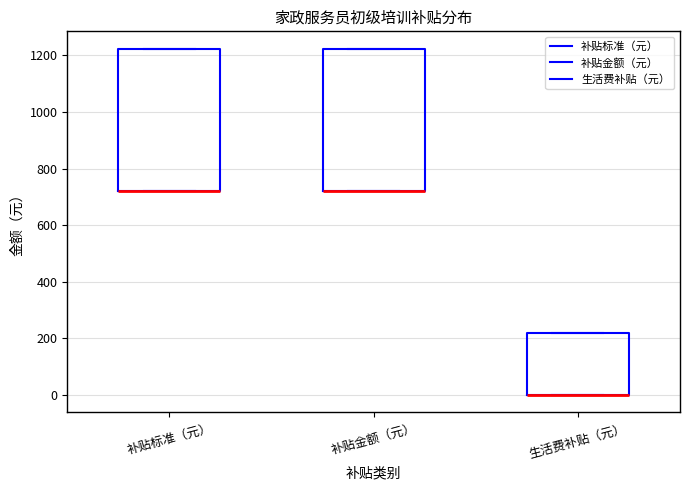

Where is the lower edge of the box for 补贴标准（元） on the y-axis? The values are not printed on the chart, so give them approximately, as read against the axis.

720